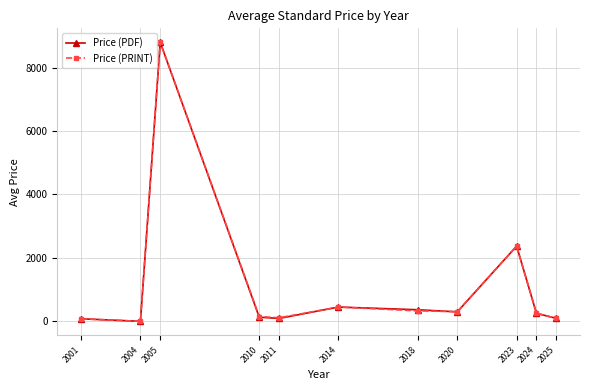

The value of Price (PRINT) at 2004 is 0.0. True or false?

True